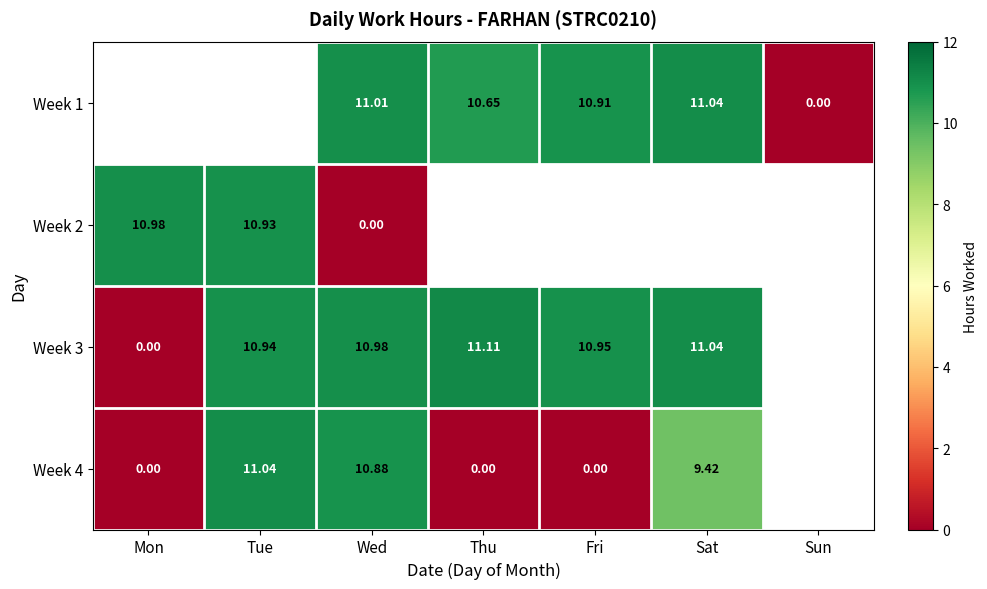

List the labels in order of Week 4 value, smallest first.

Mon, Thu, Fri, Sat, Wed, Tue, Sun